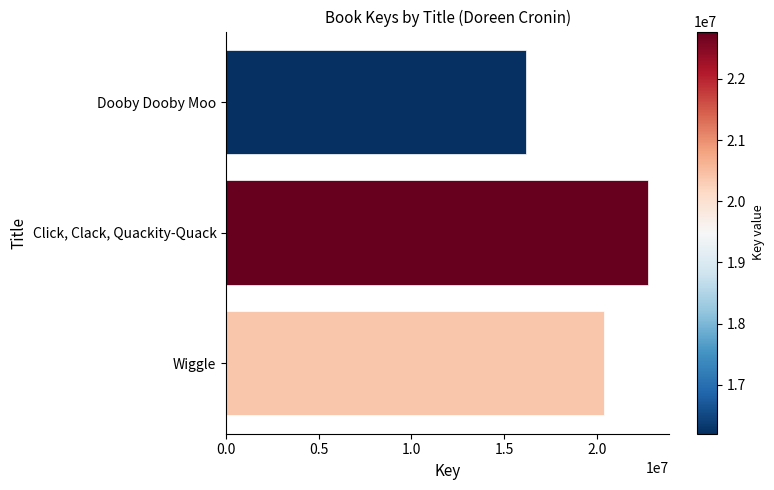

What is the label of the 2nd bar from the bottom?

Click, Clack, Quackity-Quack